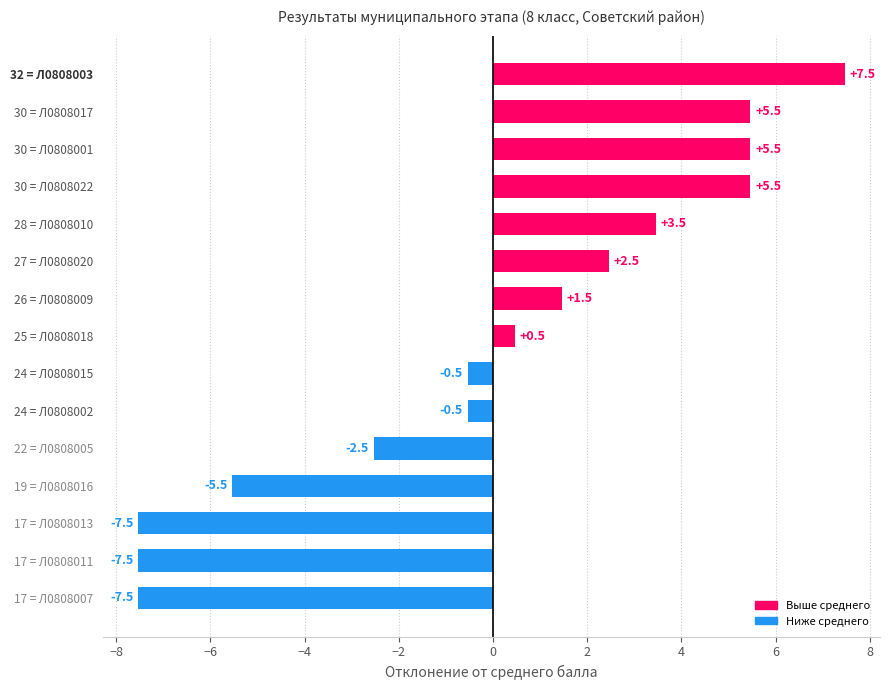

What is the difference between the maximum and second lowest values?

15.0